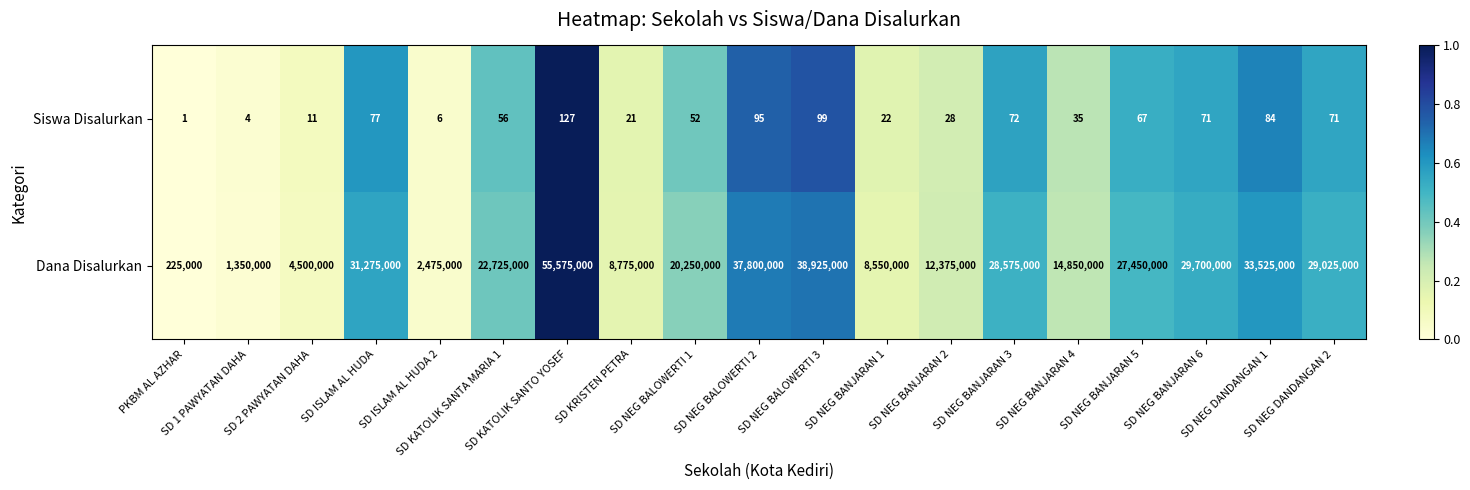

Between SD NEG BANJARAN 4 and SD NEG DANDANGAN 1, which series saw the biggest shift?

Dana Disalurkan